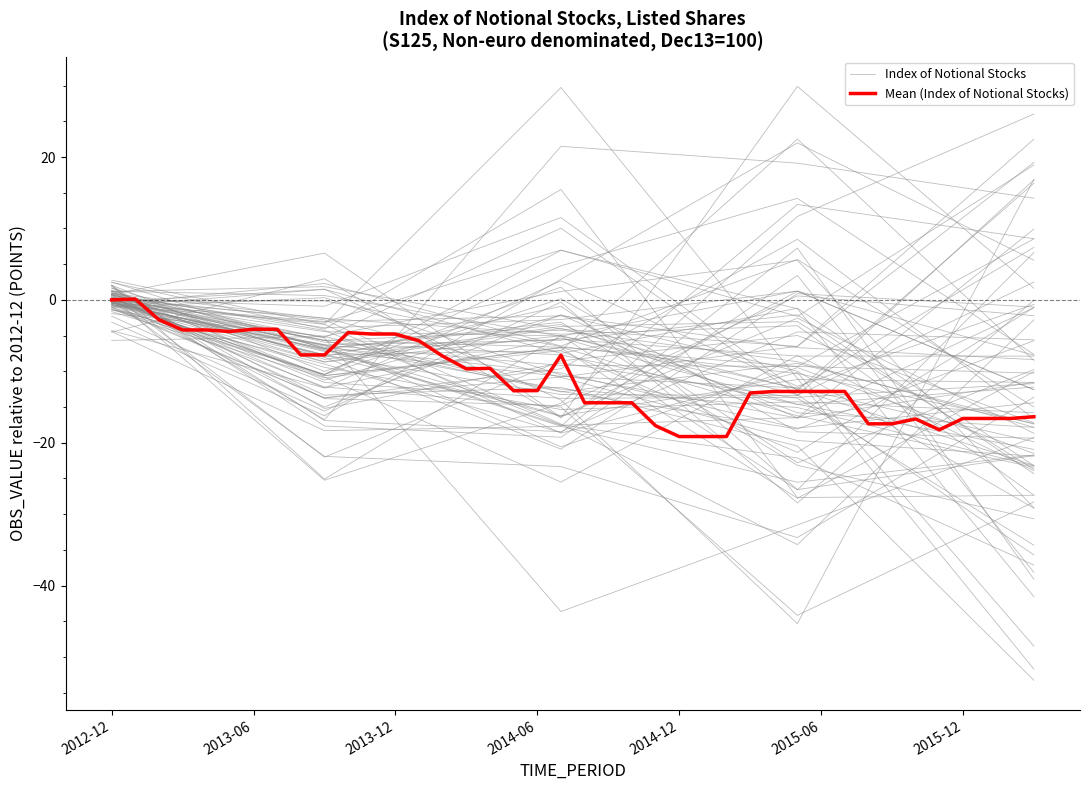

True or false: there are more than 1 points higher than both neighbors.

True